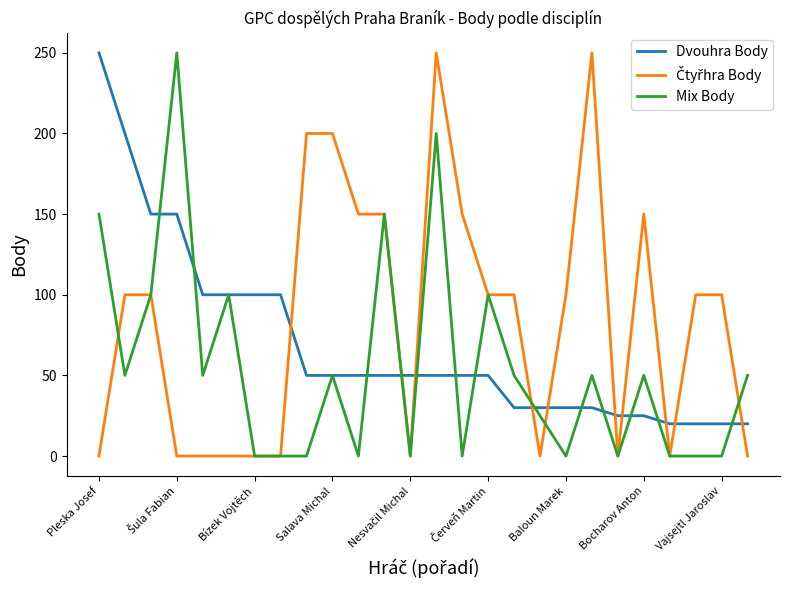

What is the maximum value shown in the chart?

250